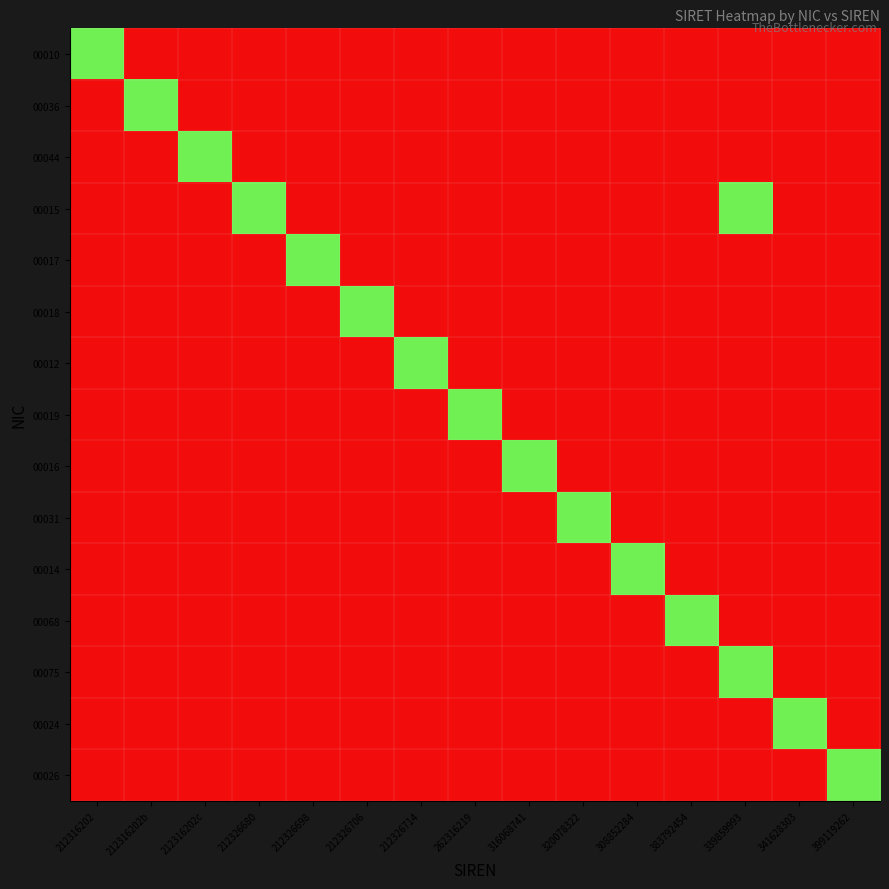

List the series in order of their peak value, lowest first.

00010, 00036, 00044, 00015, 00017, 00018, 00012, 00019, 00016, 00031, 00014, 00068, 00075, 00024, 00026